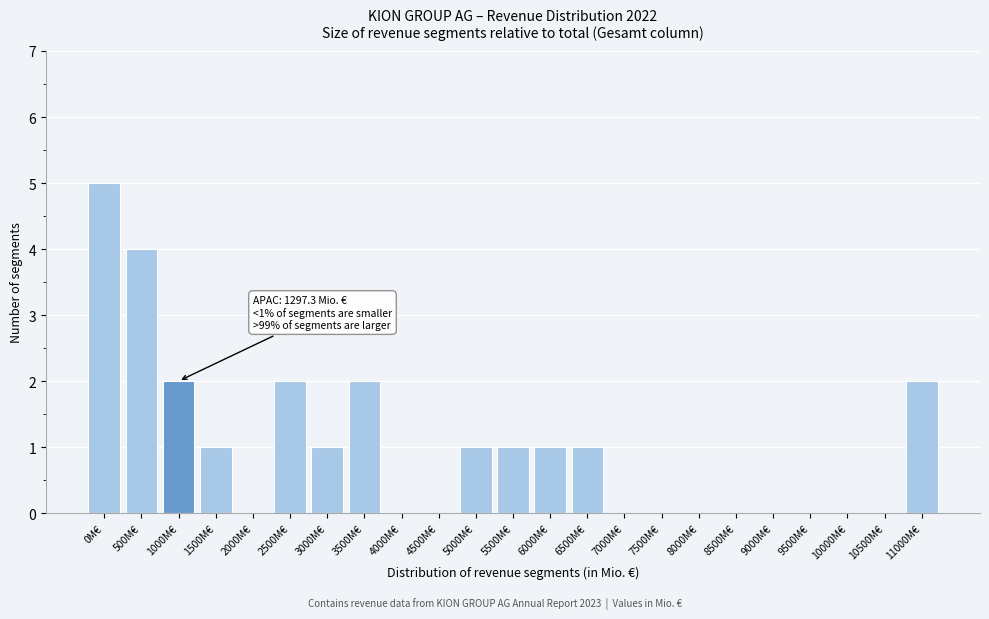

Reading left to right, extract all data points from this chart.

0M€=5	500M€=4	1000M€=2	1500M€=1	2000M€=0	2500M€=2	3000M€=1	3500M€=2	4000M€=0	4500M€=0	5000M€=1	5500M€=1	6000M€=1	6500M€=1	7000M€=0	7500M€=0	8000M€=0	8500M€=0	9000M€=0	9500M€=0	10000M€=0	10500M€=0	11000M€=2